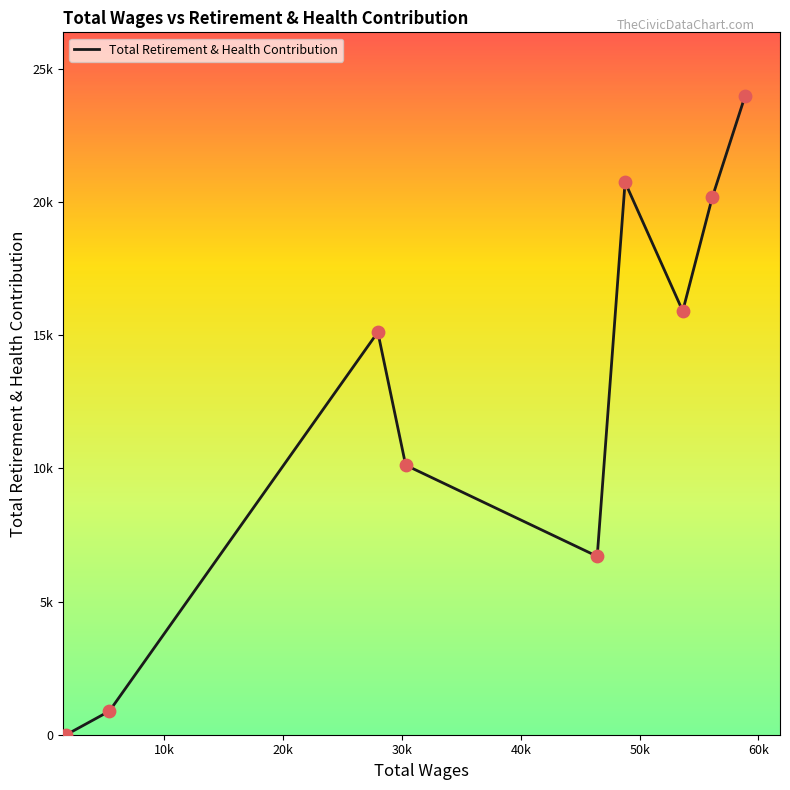

Is this an area chart (filled region under the line)?

No